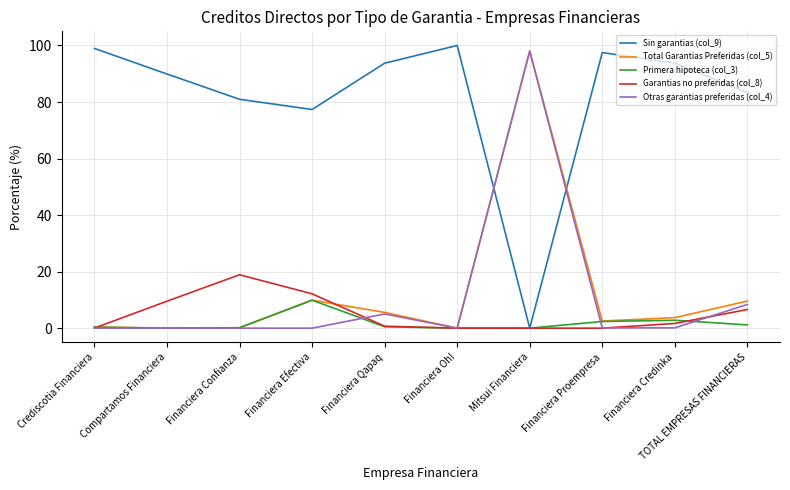

Which category has the lowest value in the Sin garantias (col_9) series?

Mitsui Financiera